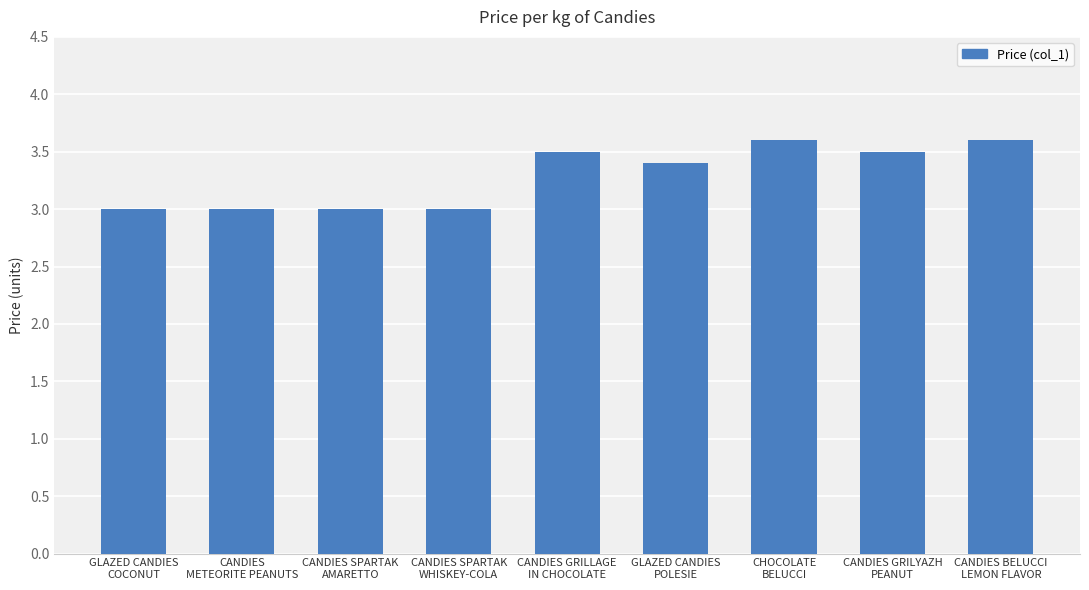

What is the greatest value displayed?

3.6